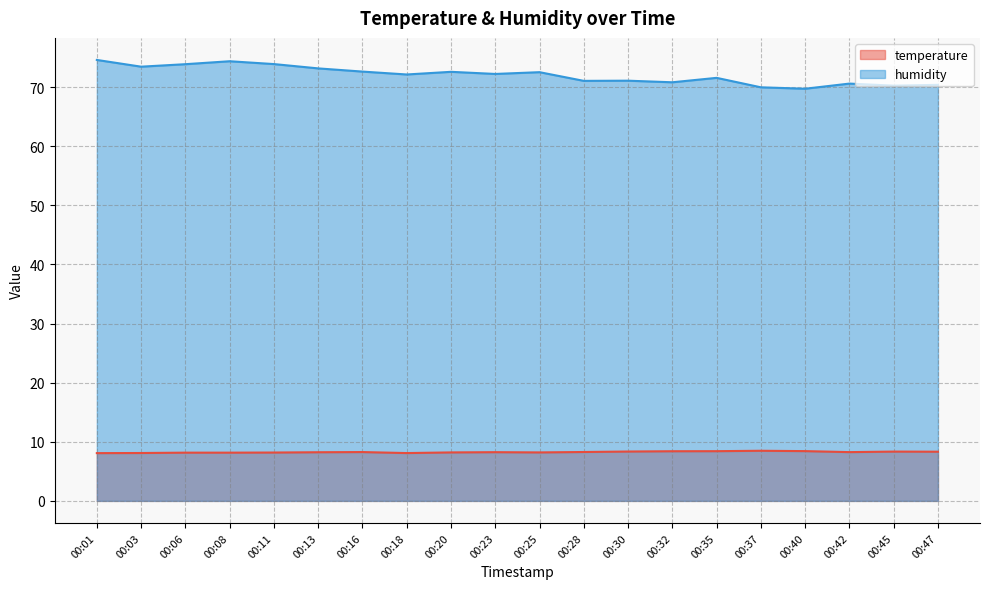

What is the maximum value for humidity?

74.6